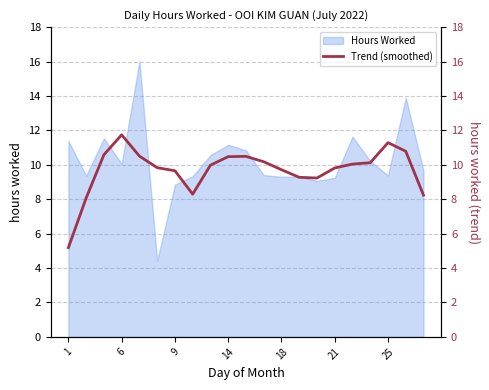

The value of Hours Worked at 1 is 11.4. True or false?

True